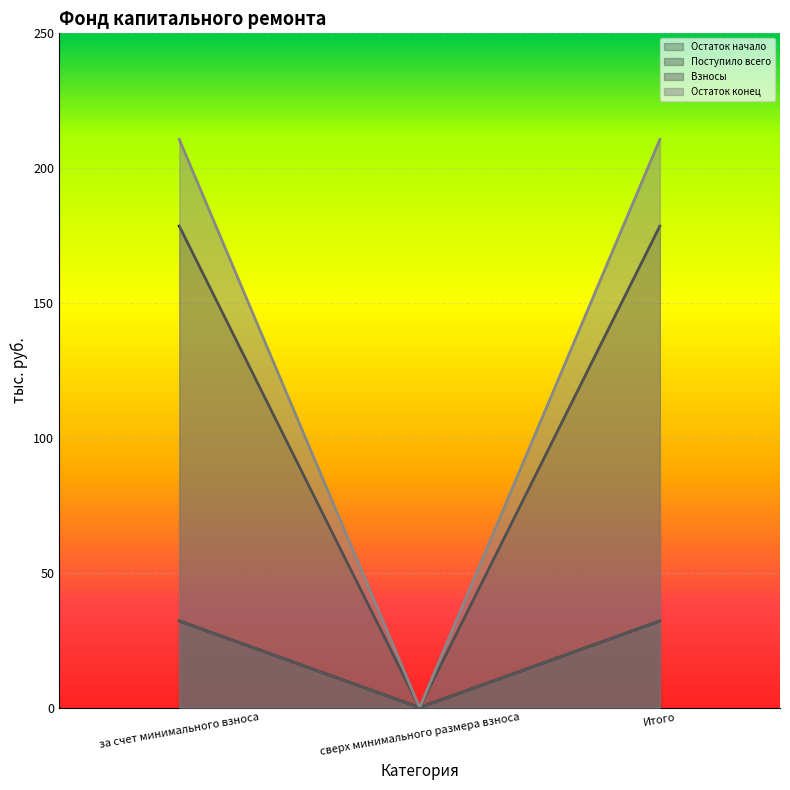

Is the value of Остаток конец at Итого greater than the value of Остаток начало at за счет минимального взноса?

Yes